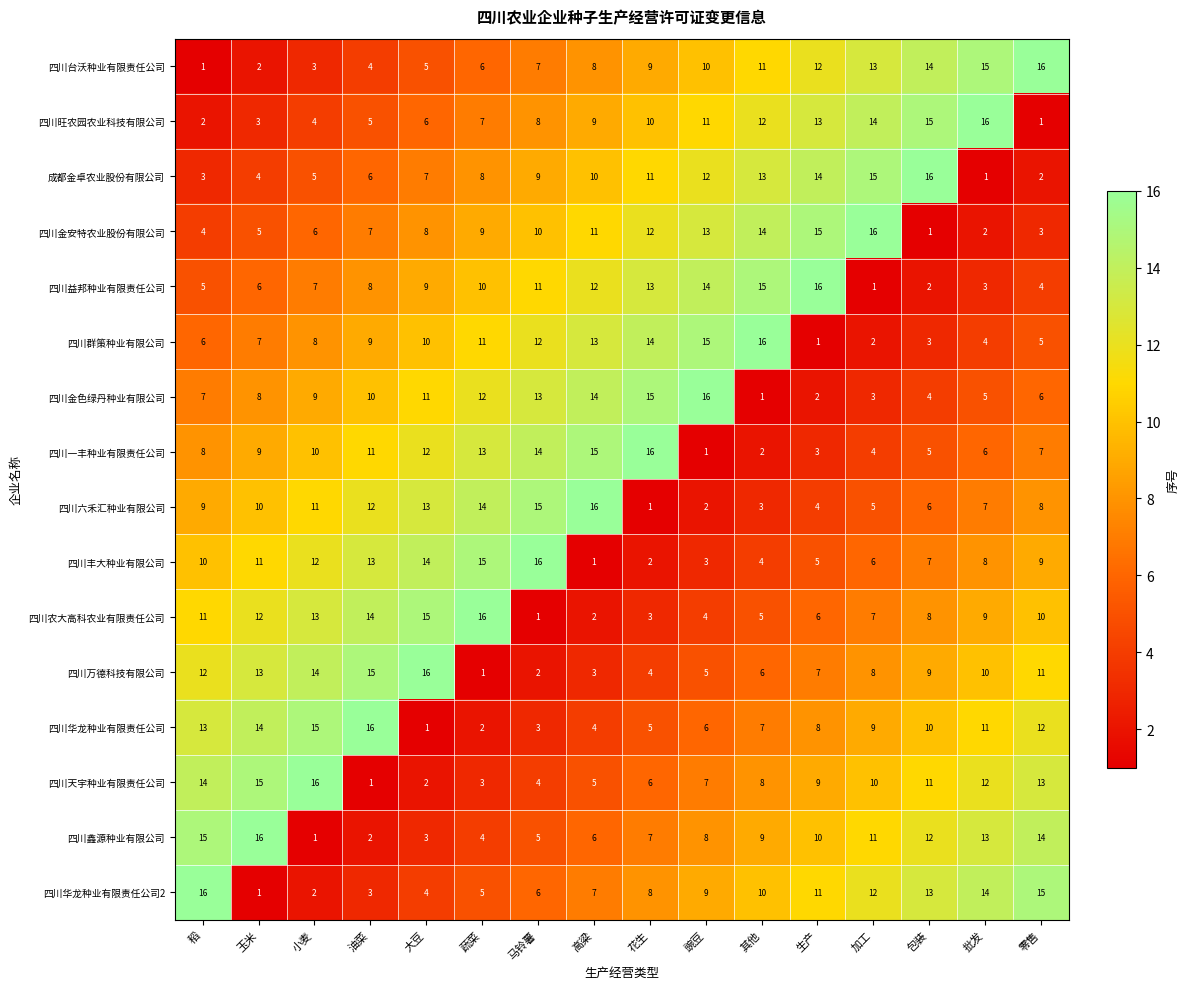

What is the total value across all series at 批发?

136